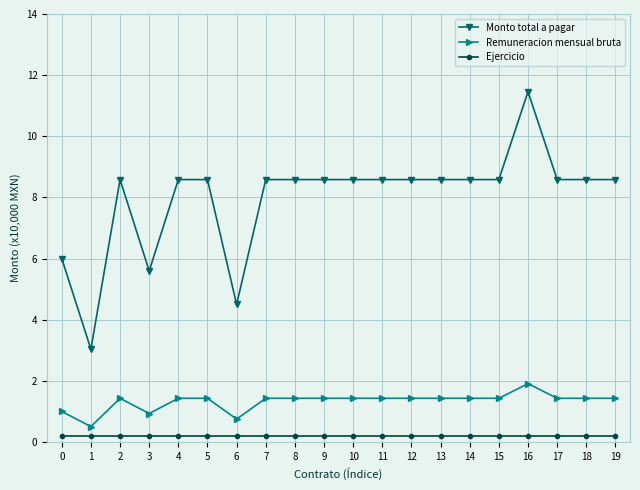

Rank the series by their maximum value, from highest to lowest.

Monto total a pagar, Remuneracion mensual bruta, Ejercicio